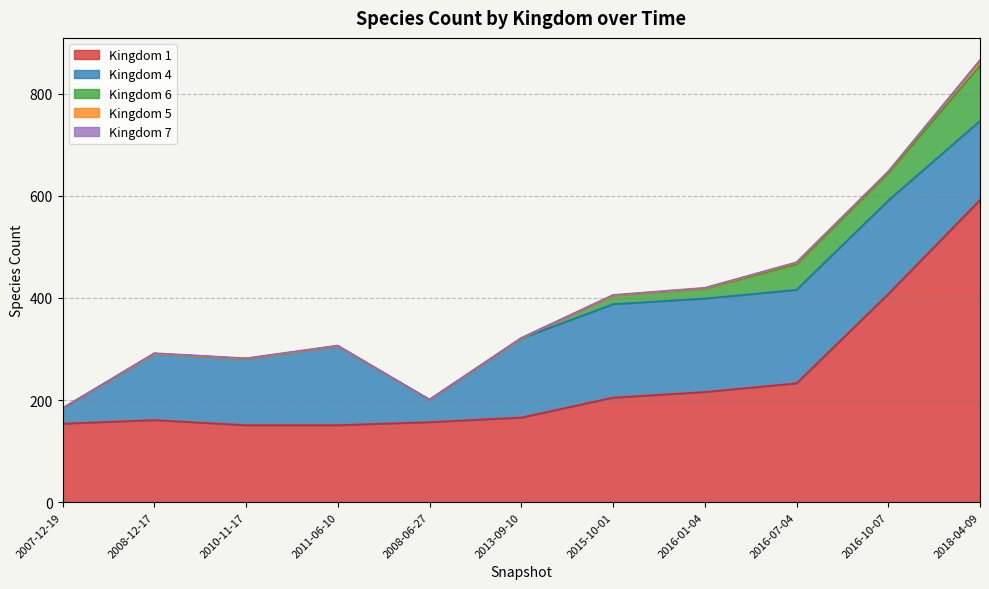

What is the total value across all series at 2016-07-04?

470